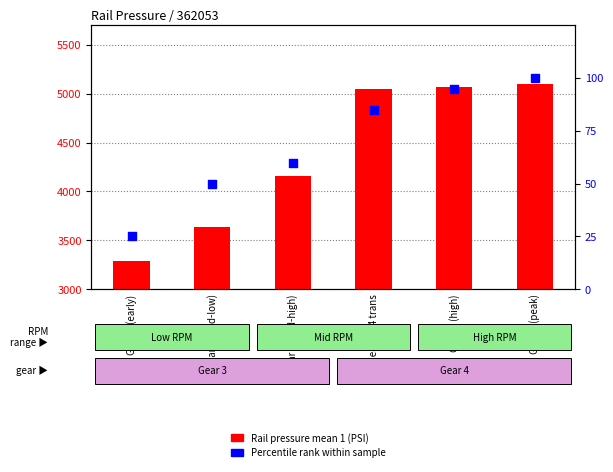

What is the total value across all series at Gear 3 (early)?

3315.6